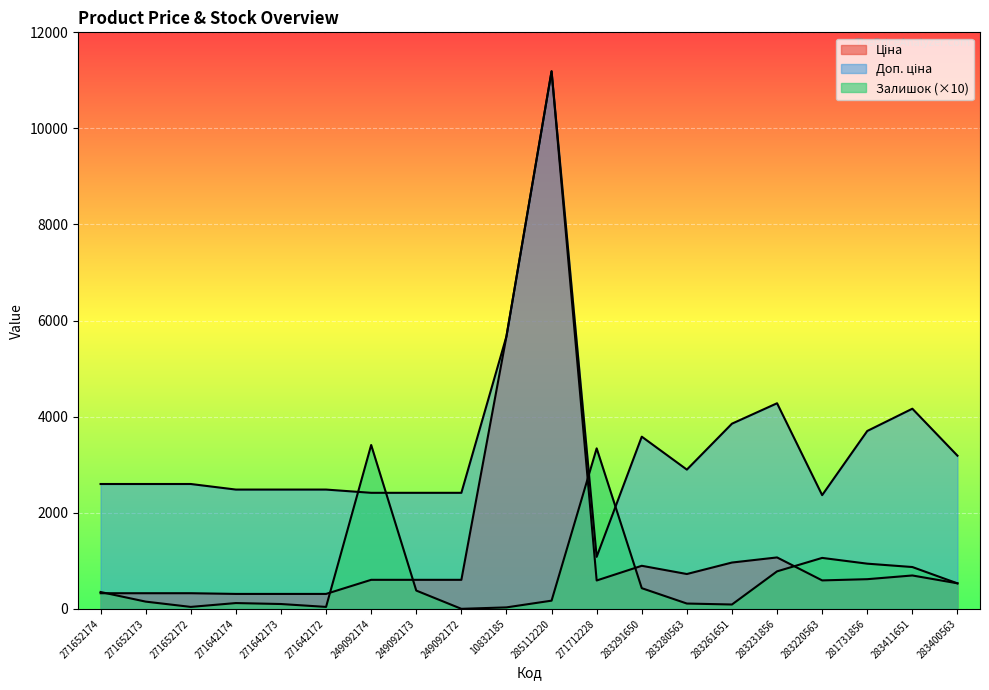

Does the chart display data point markers on the line(s)?

No